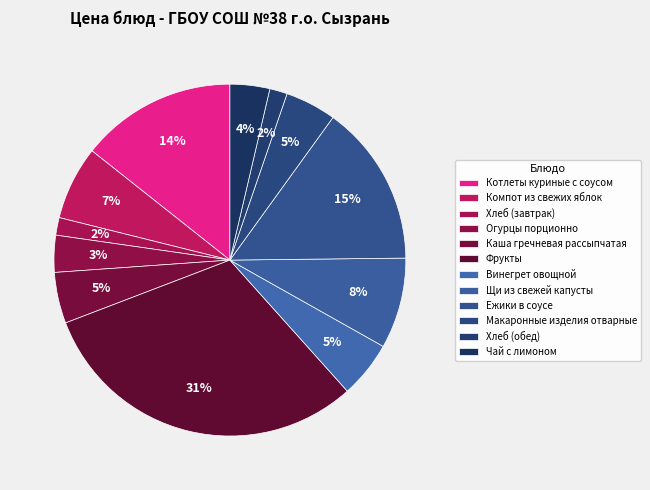

What is the largest slice in the pie chart?

Фрукты